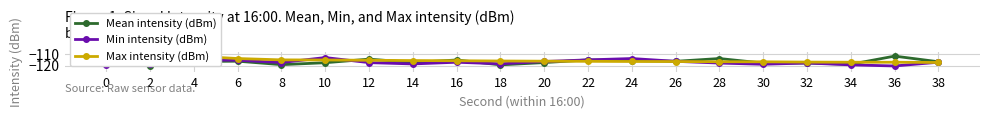

What is the difference between the maximum and minimum values in the Min intensity (dBm) series?

7.2